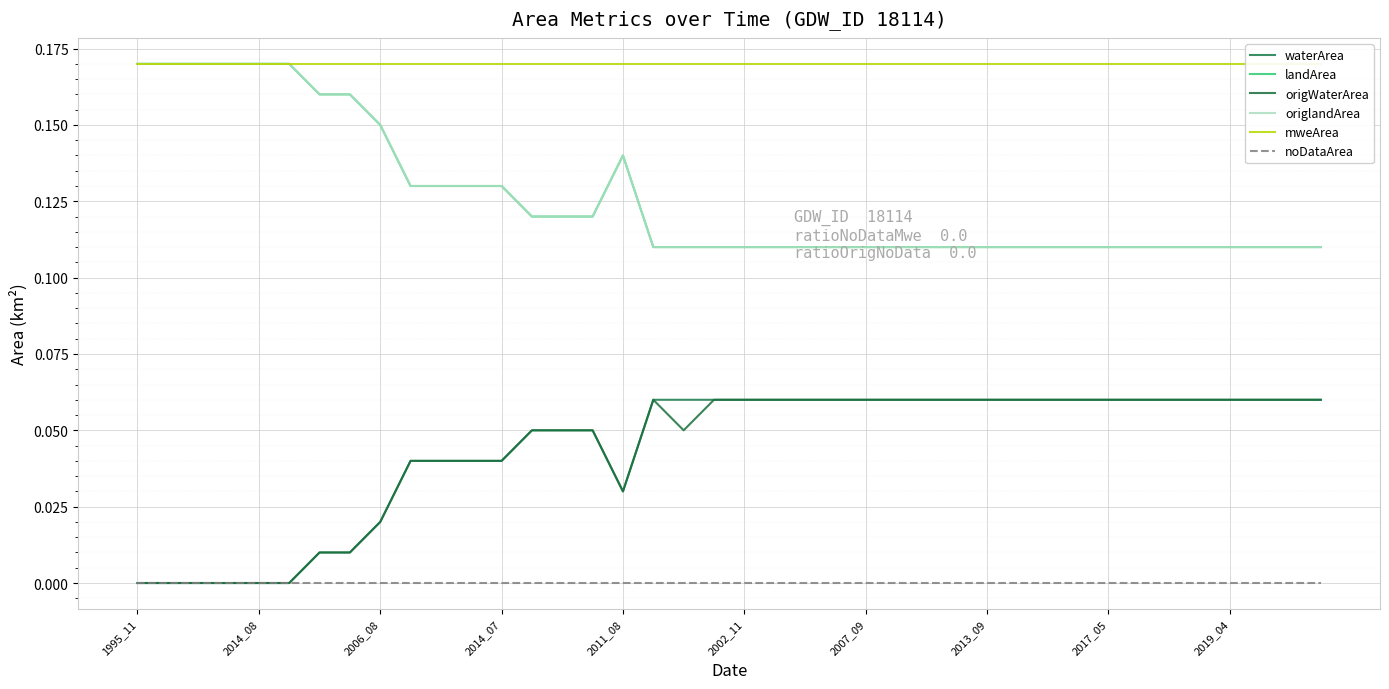

True or false: waterArea and mweArea intersect in this chart.

False